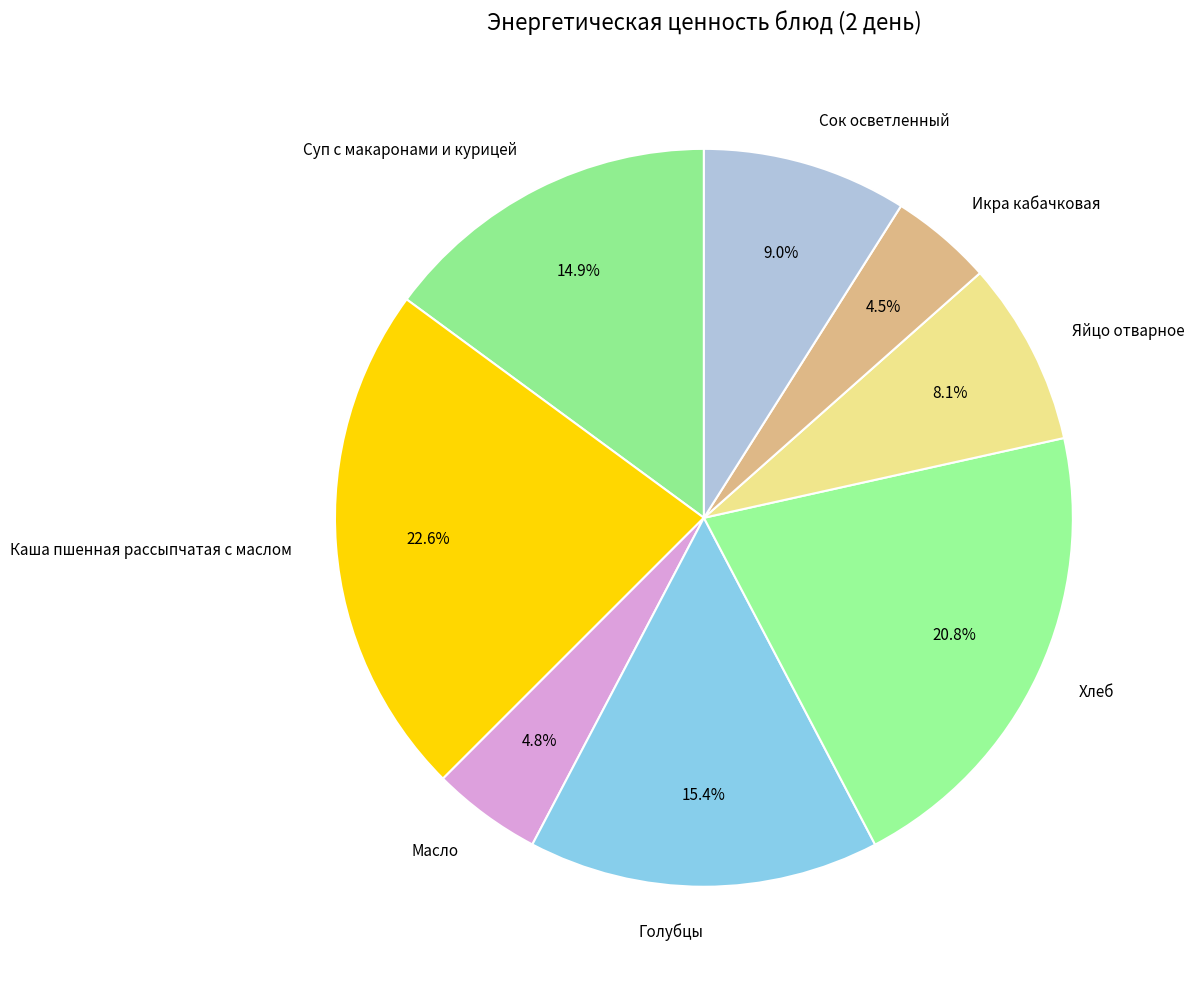

Which category has the biggest portion of the pie?

Каша пшенная рассыпчатая с маслом